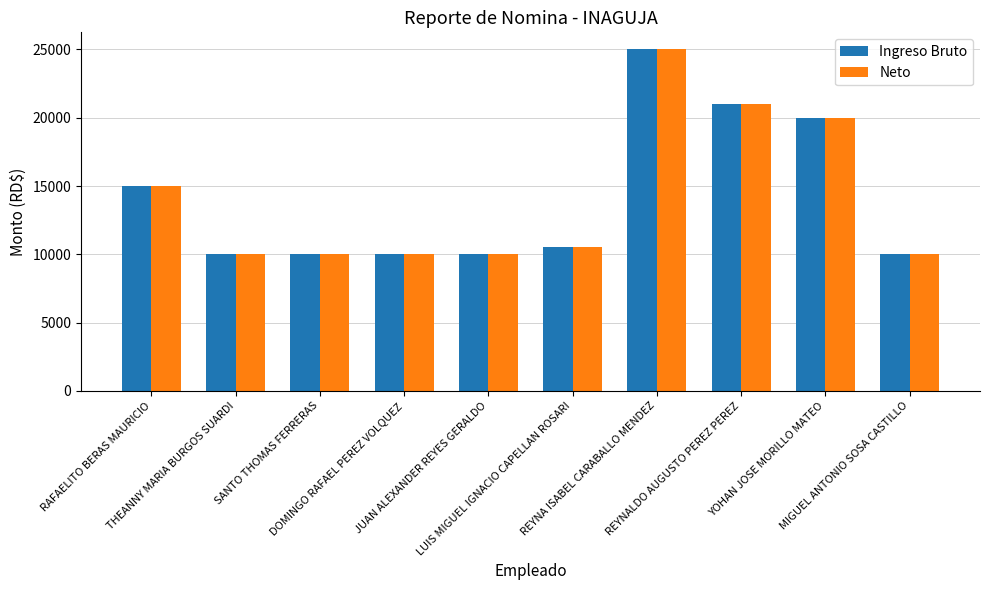

How many groups of bars are there?

10